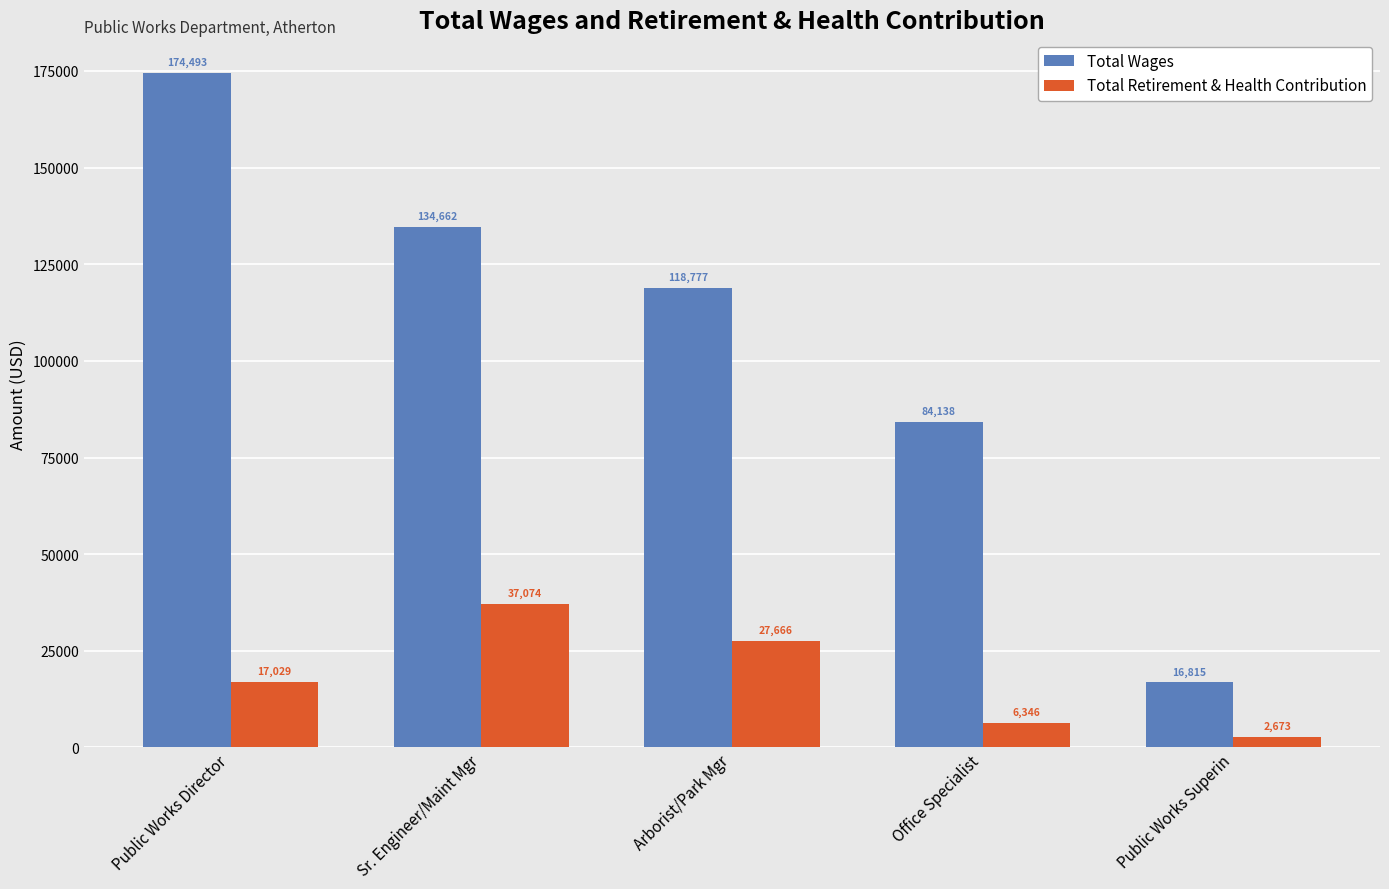

Are the bars grouped side by side (vs. stacked)?

Yes